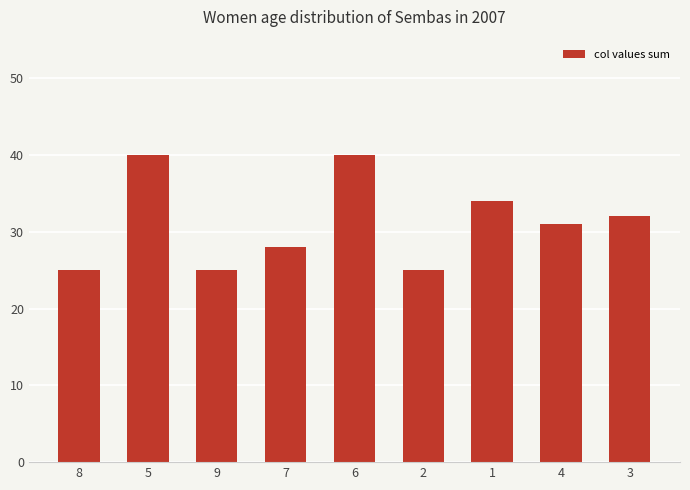

What is the maximum value shown in the chart?

40